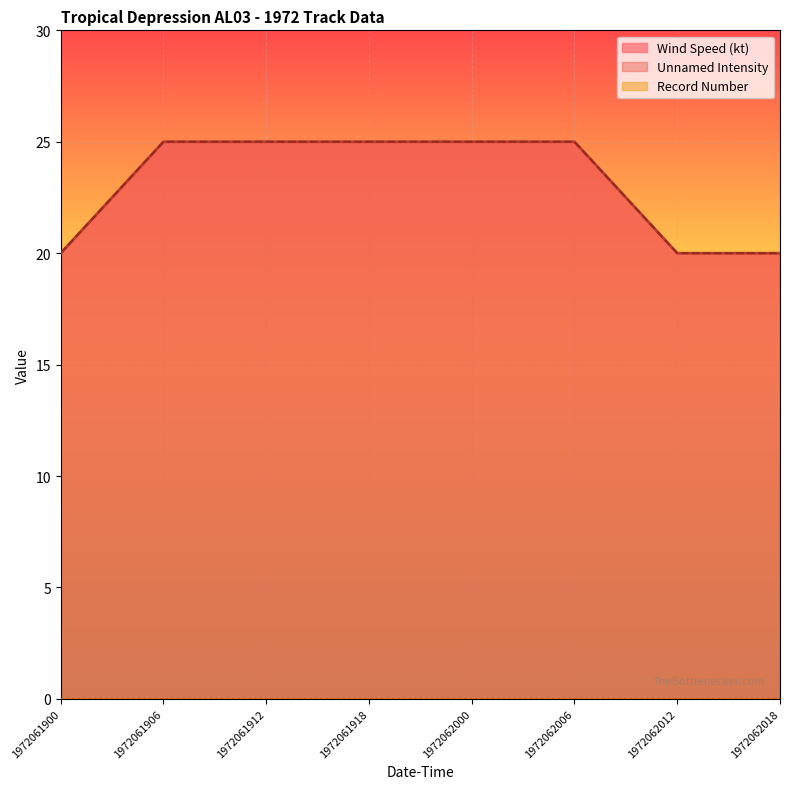

Between 1972062018 and 1972062006, which is larger?

1972062006